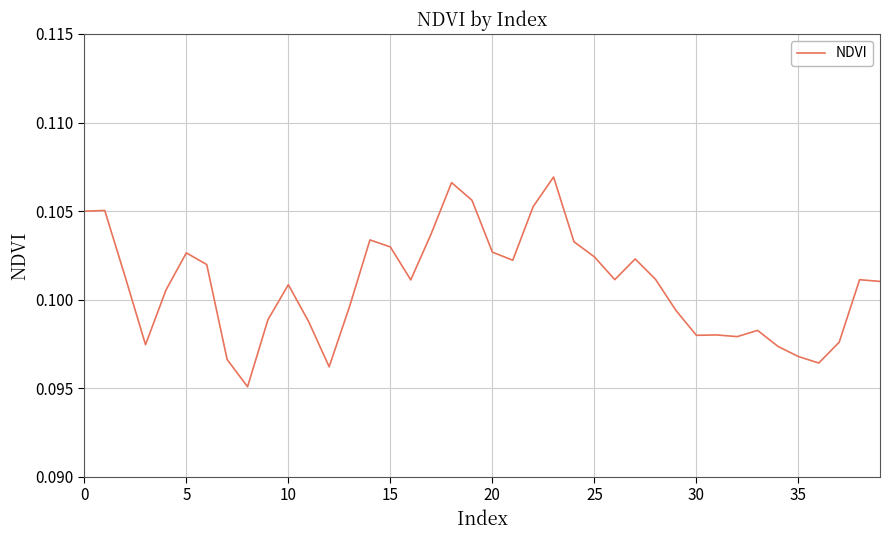

Is this an area chart (filled region under the line)?

No